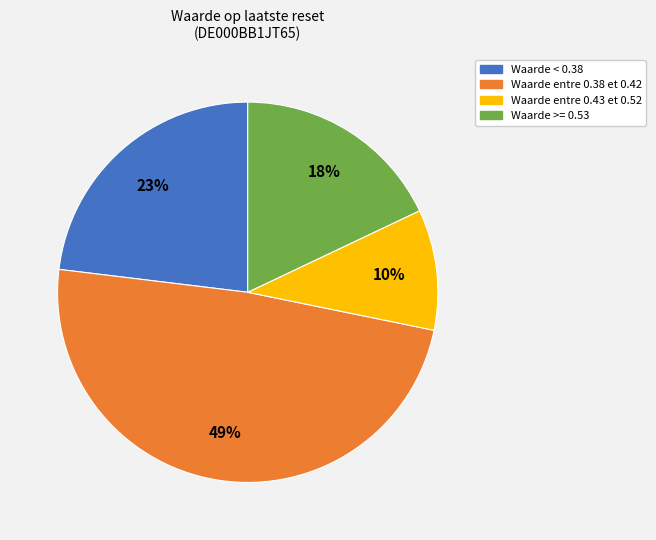

How many slices are in this pie chart?

4